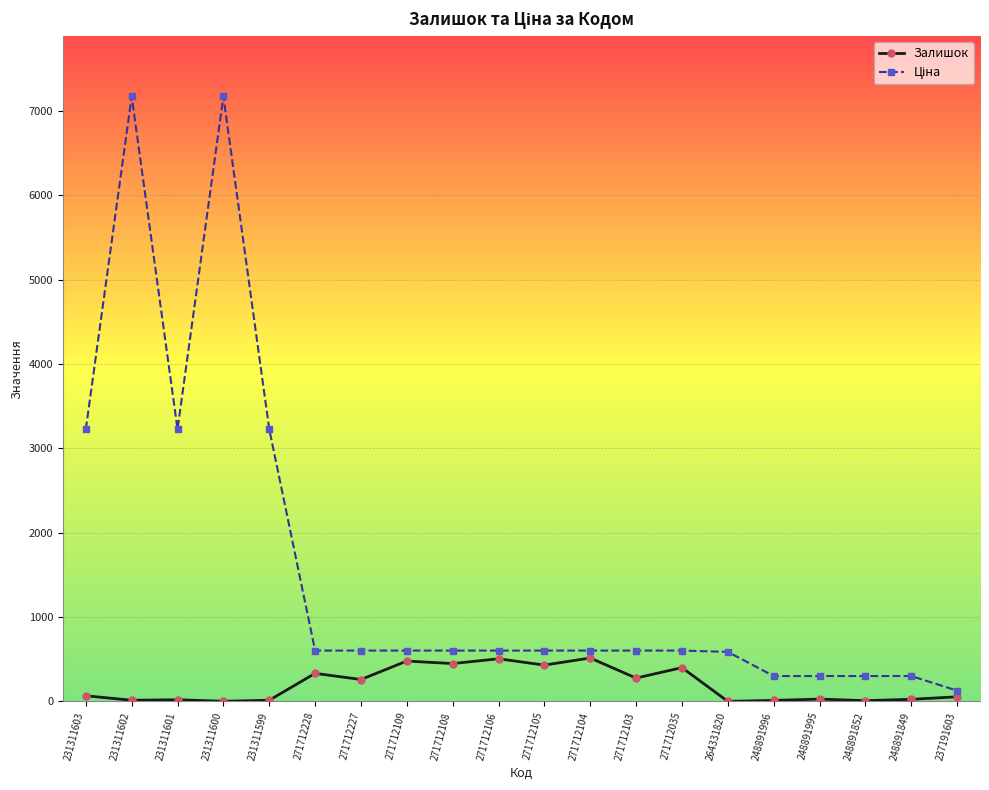

What is the total value across all series at 271712109?

1082.0